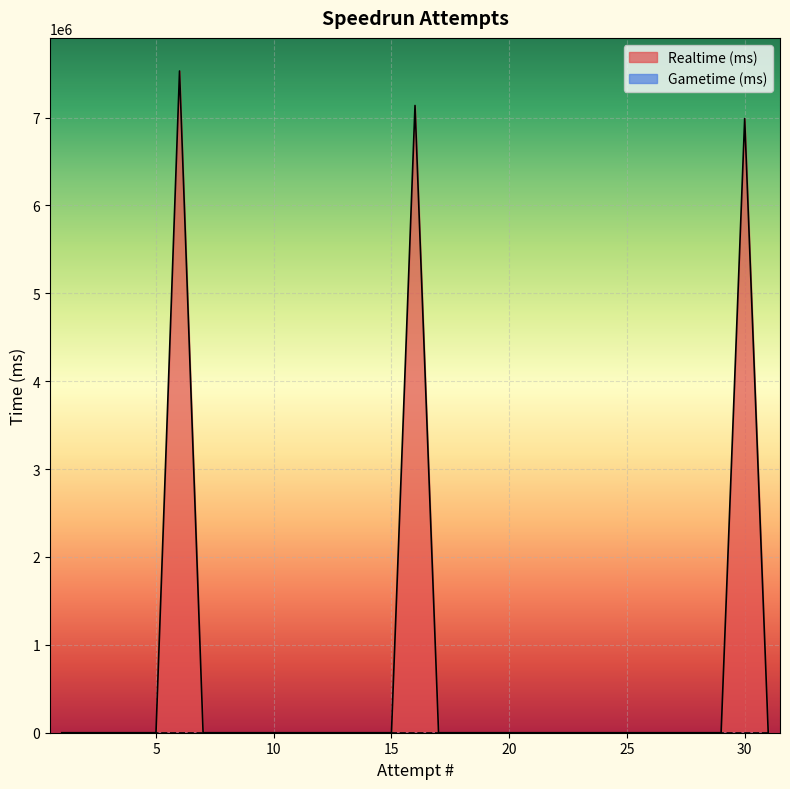

How many lines are shown in the chart?

2